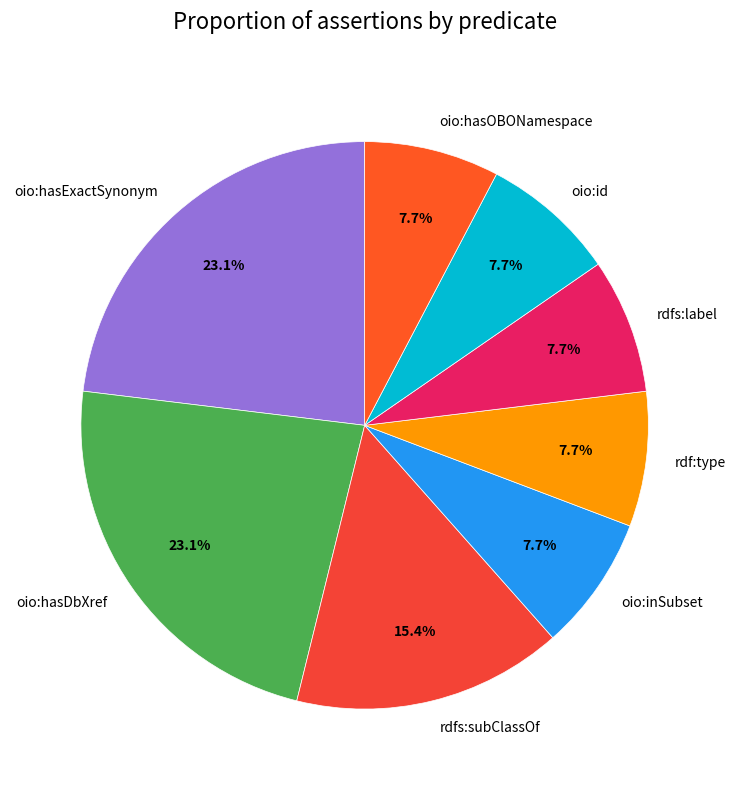

Approximately how many times larger is the value at oio:hasOBONamespace compared to rdf:type?

1.0